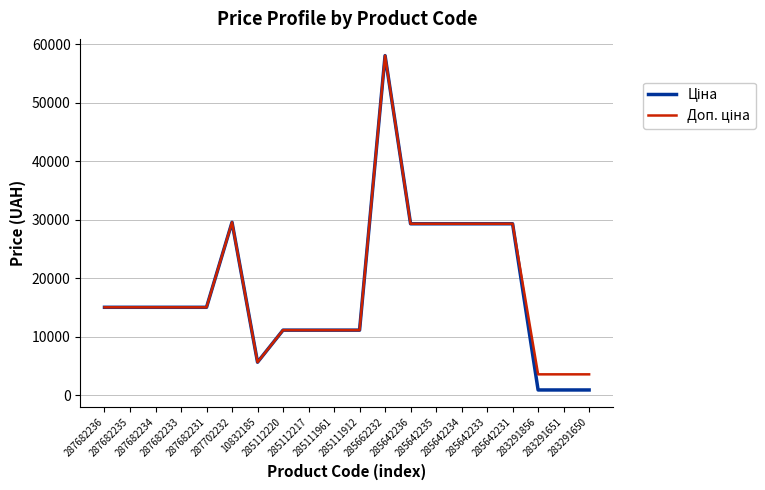

What is the greatest value displayed?

58037.0